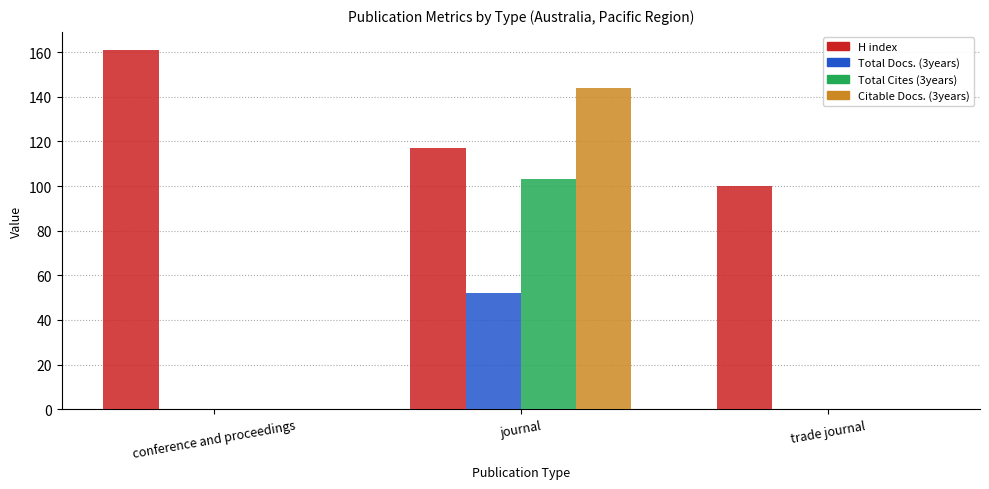

What is the greatest value displayed?

161